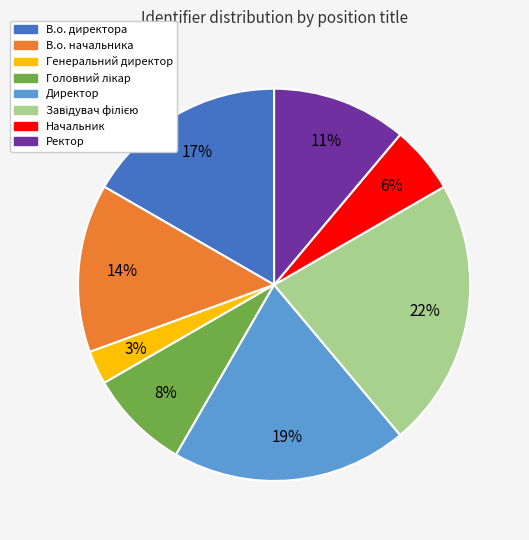

To the nearest percent, what percentage of the pie is В.о. директора?

17%